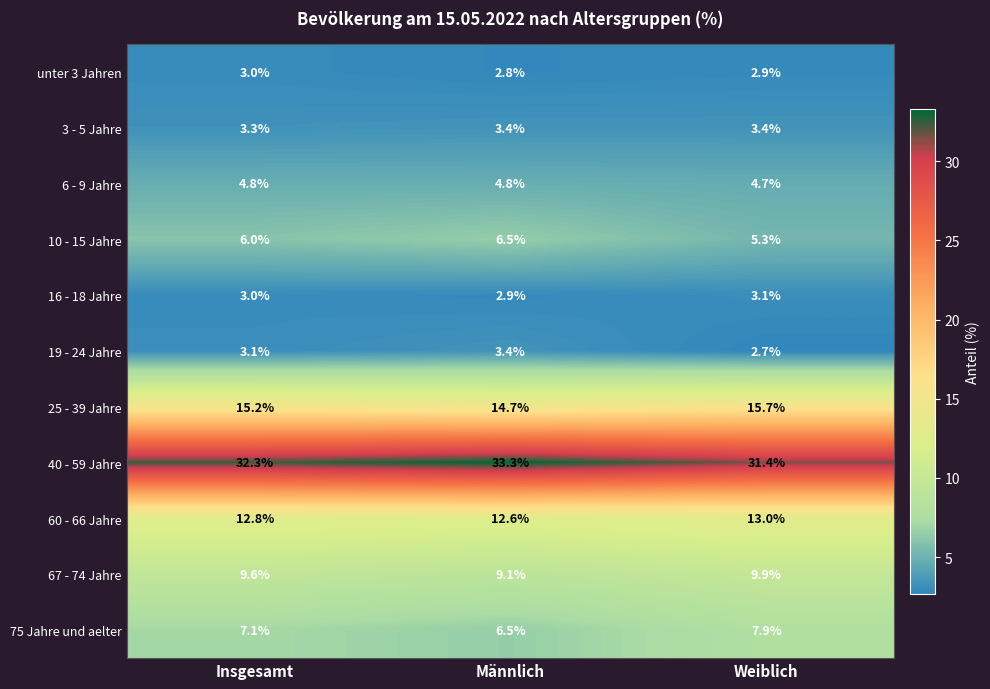

What is the difference between the highest and lowest values at Insgesamt?

29.3